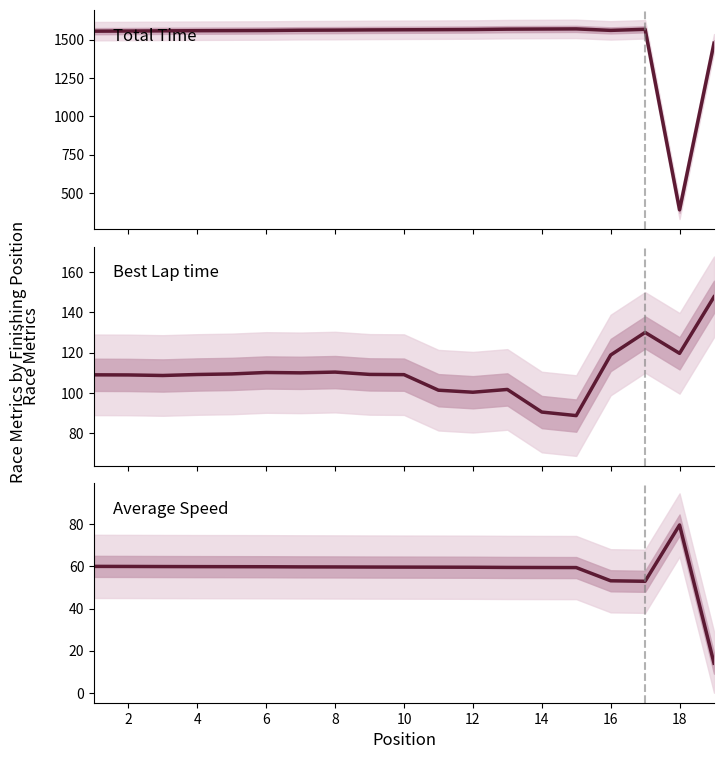

How many values in the Average Speed series exceed 59?

16